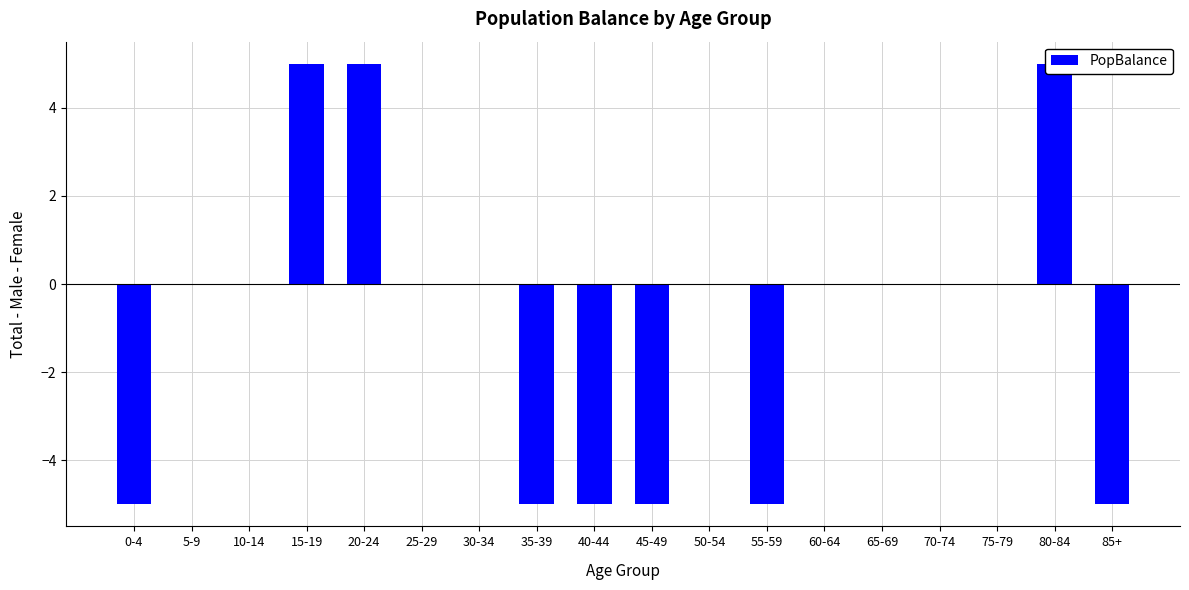

List the labels in order of value, largest first.

15-19, 20-24, 80-84, 5-9, 10-14, 25-29, 30-34, 50-54, 60-64, 65-69, 70-74, 75-79, 0-4, 35-39, 40-44, 45-49, 55-59, 85+